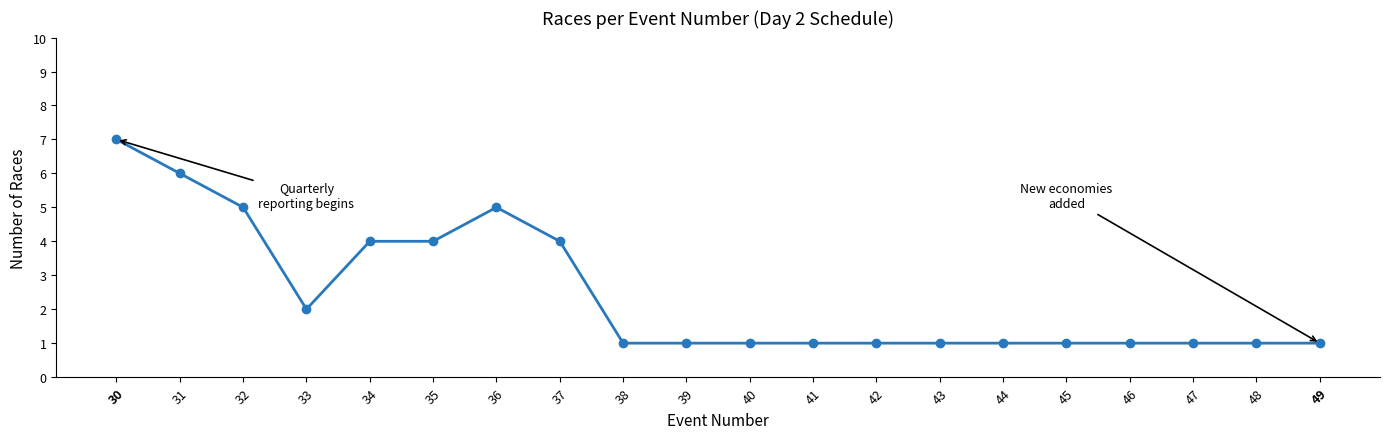

What is the difference between the values at 31 and 30?

1